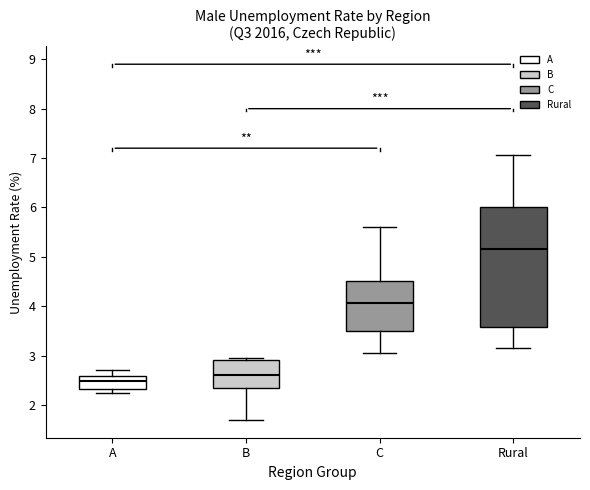

Which box's median line is the highest?

Rural